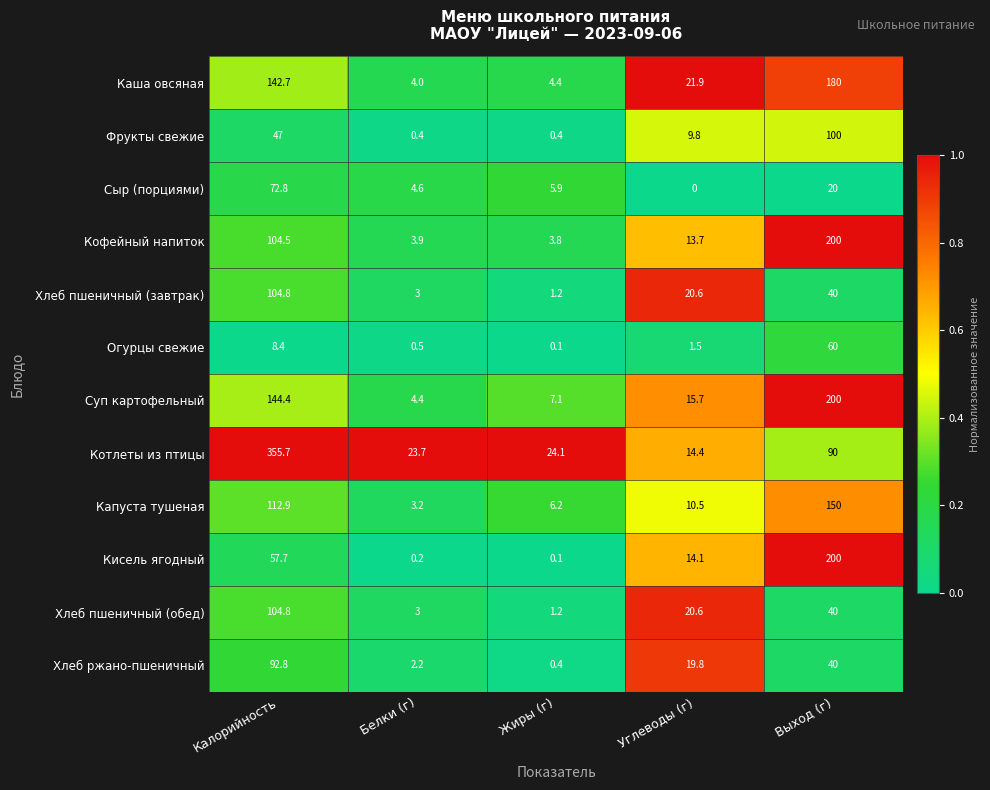

What is the sum of all Хлеб пшеничный (обед) values?

169.6